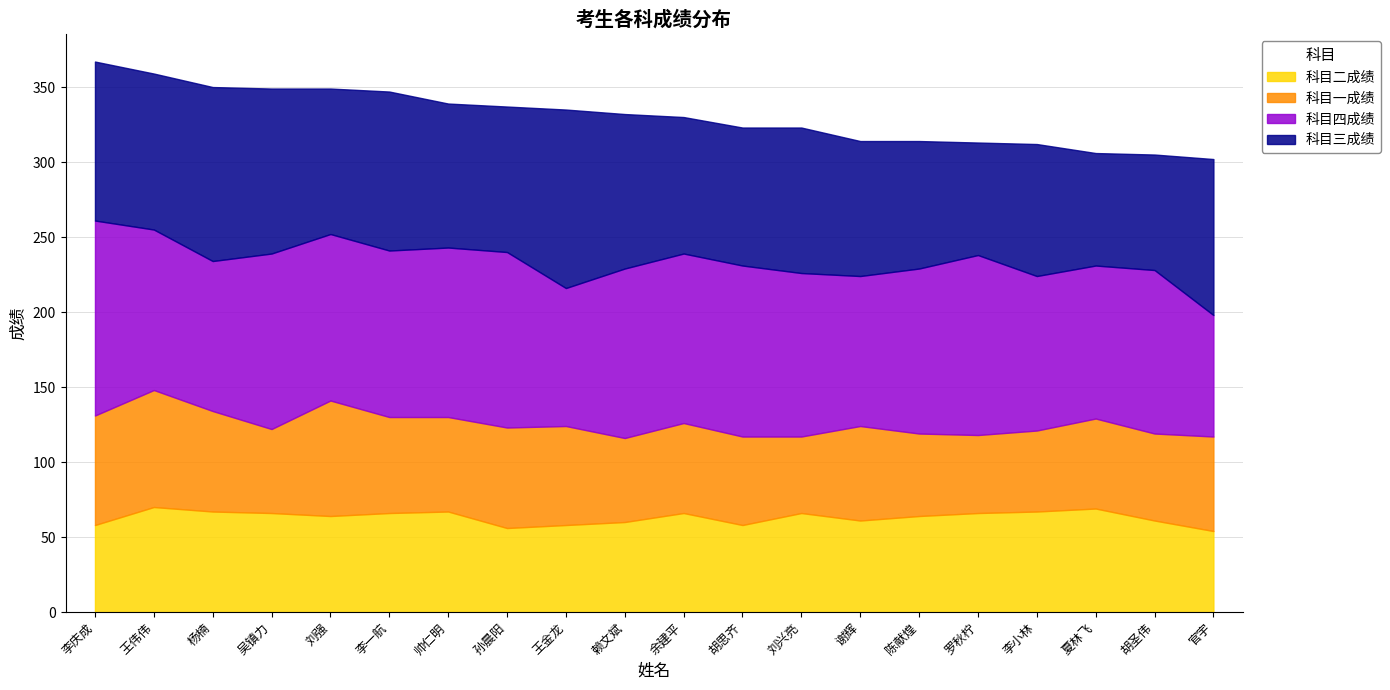

Which series changed the most between 刘强 and 赖文斌?

科目一成绩